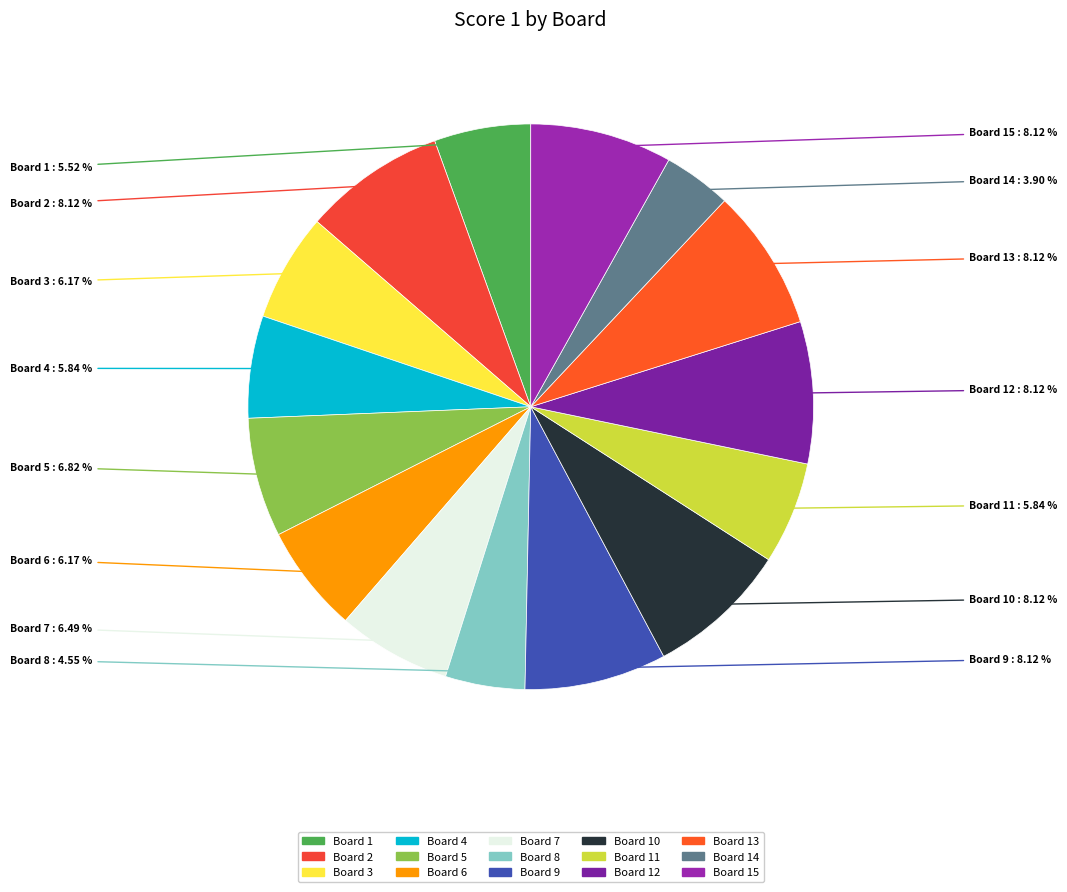

To the nearest percent, what is the average slice percentage?

7%